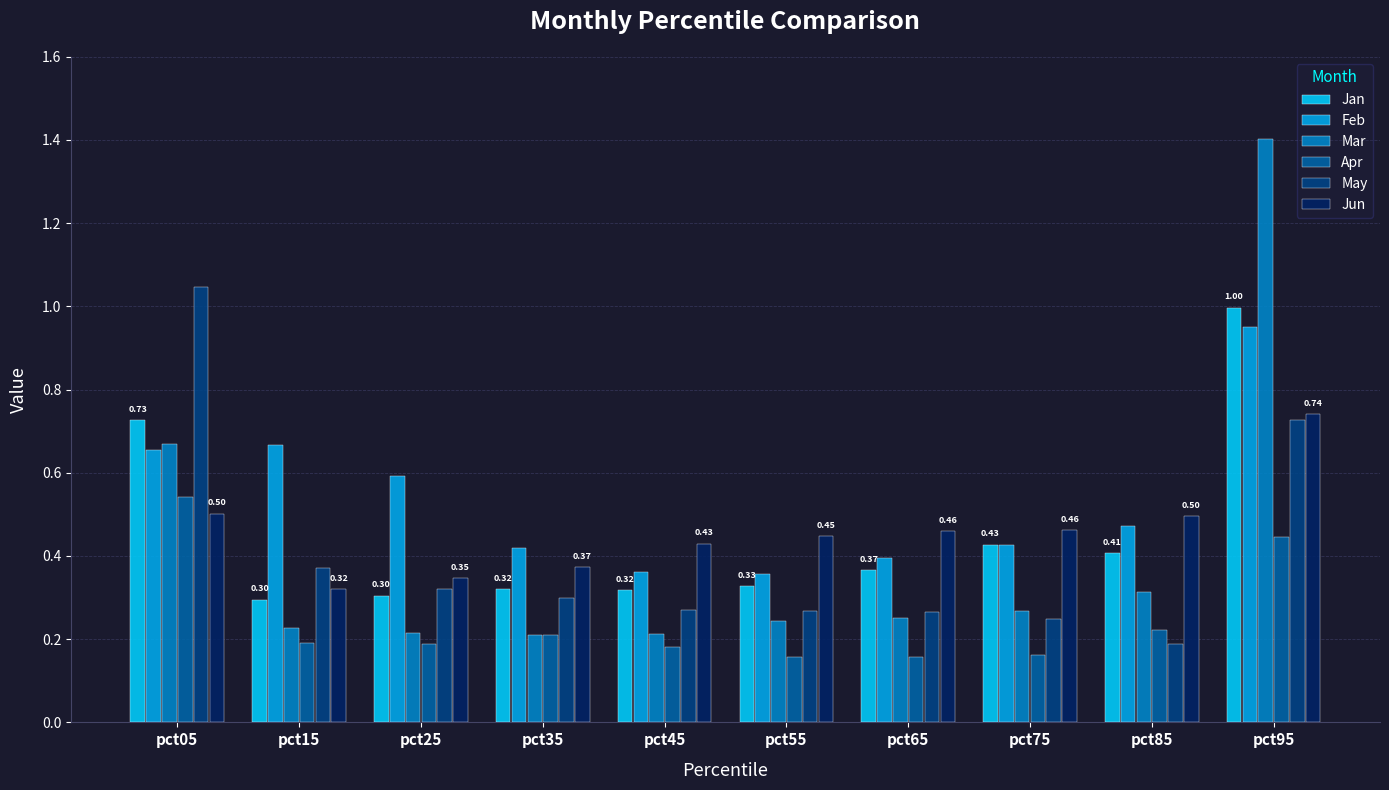

What is the sum of all Mar values?

4.0